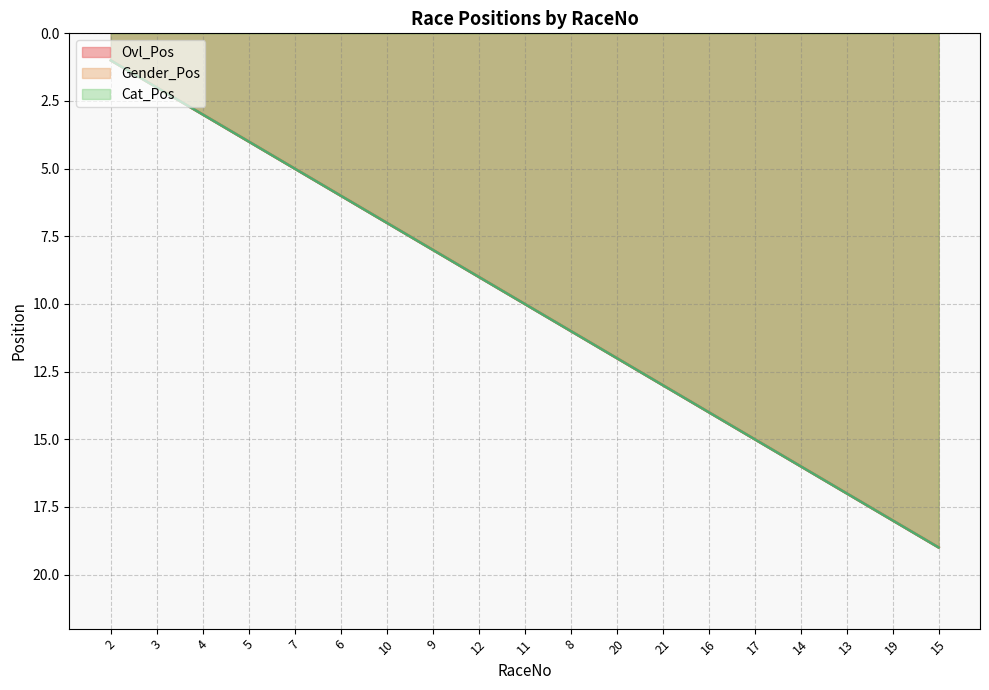

What is the value of the Cat_Pos point at the 9th from the left?

9